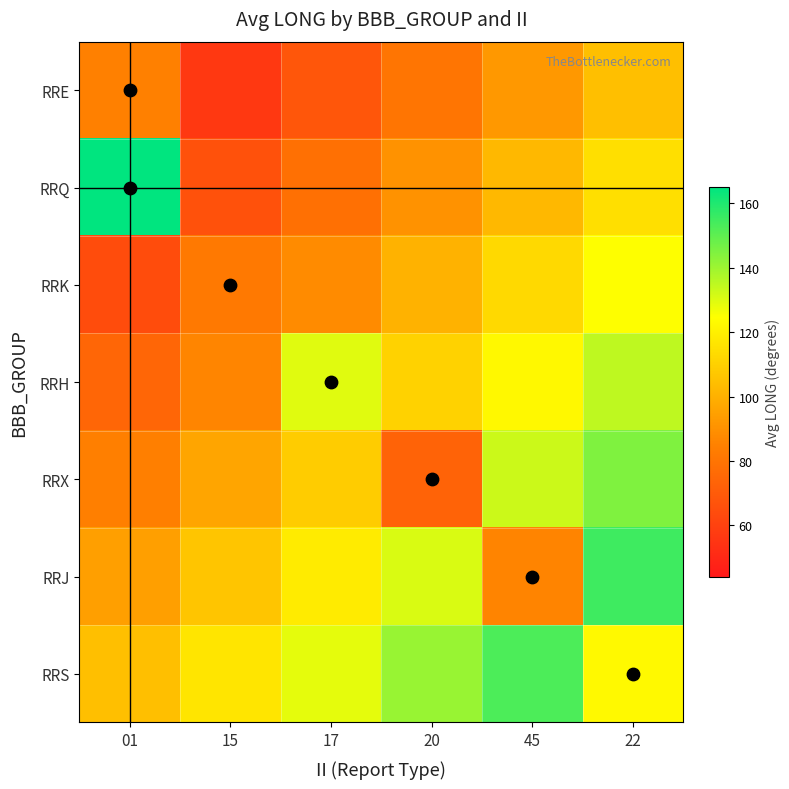

Reading right to left, list all the values displayed in this chart.

RRE: 22=104.5	45=92.4	20=80.3	17=68.2	15=56.1	01=84.9
RRQ: 22=114.6	45=102.5	20=90.4	17=78.3	15=66.2	01=164.8
RRK: 22=124.7	45=112.6	20=100.5	17=88.4	15=82.2	01=64.2
RRH: 22=134.8	45=122.7	20=110.6	17=129.3	15=86.3	01=74.2
RRX: 22=144.8	45=132.7	20=73.2	17=108.5	15=96.4	01=84.3
RRJ: 22=154.9	45=85.8	20=130.7	17=118.6	15=106.5	01=94.4
RRS: 22=122.9	45=152.9	20=140.8	17=128.7	15=116.6	01=104.5